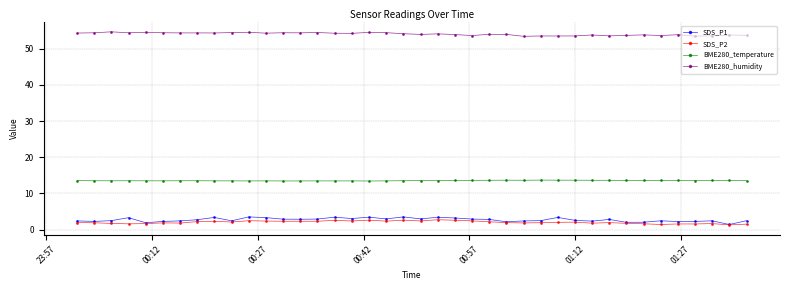

True or false: SDS_P1 has more than 1 points higher than both neighbors.

True